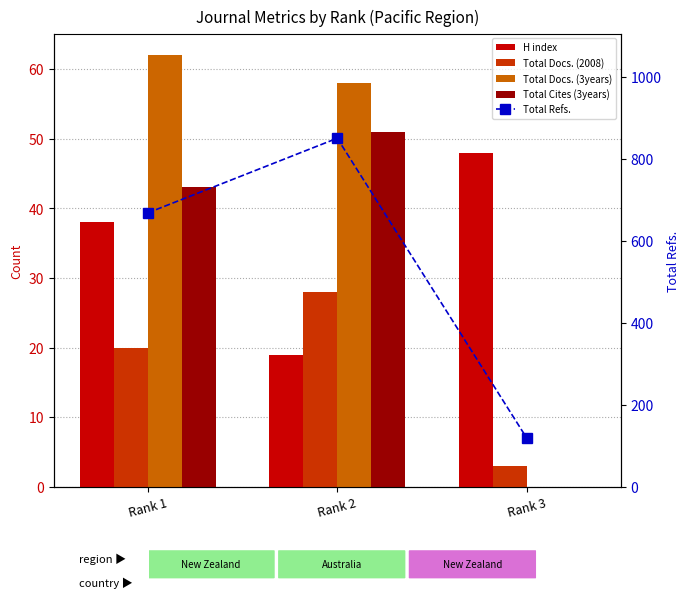

Which category has the highest value in the Total Refs. series?

Rank 2